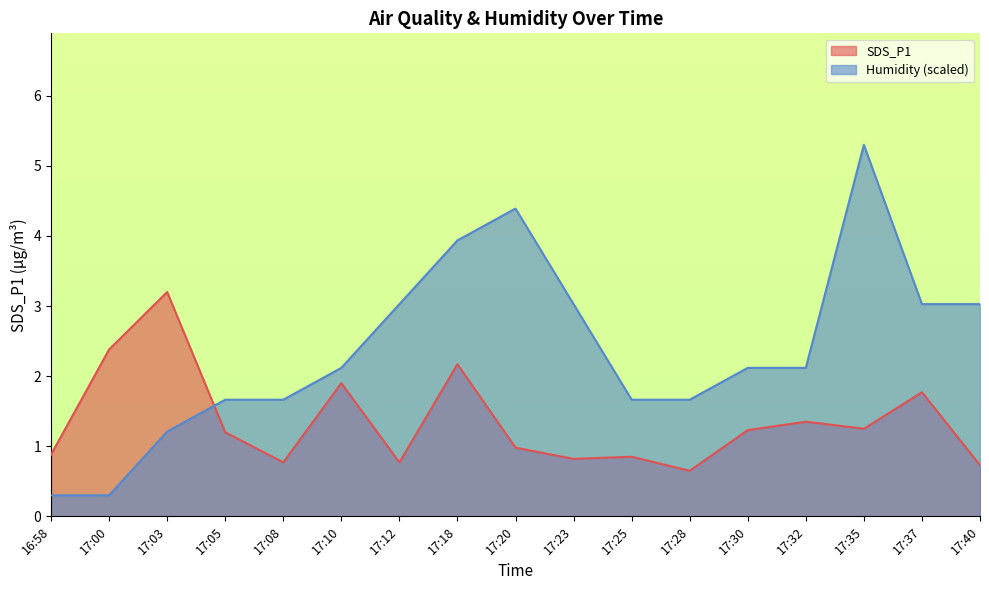

What is the label of the 17th point from the left?

17:40